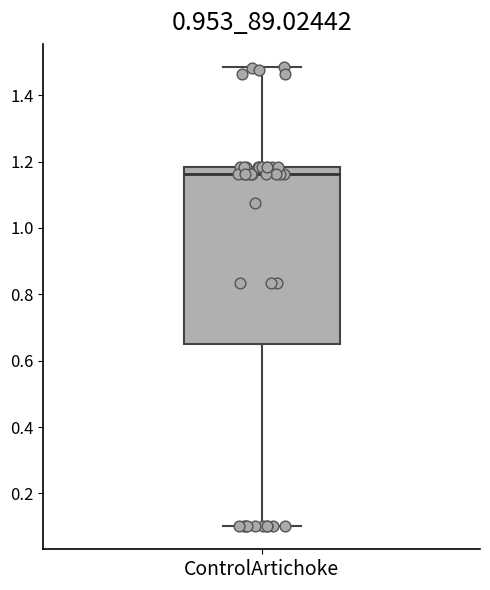

Where does the median line of the box for ControlArtichoke sit on the y-axis? The values are not printed on the chart, so give them approximately, as read against the axis.

1.16